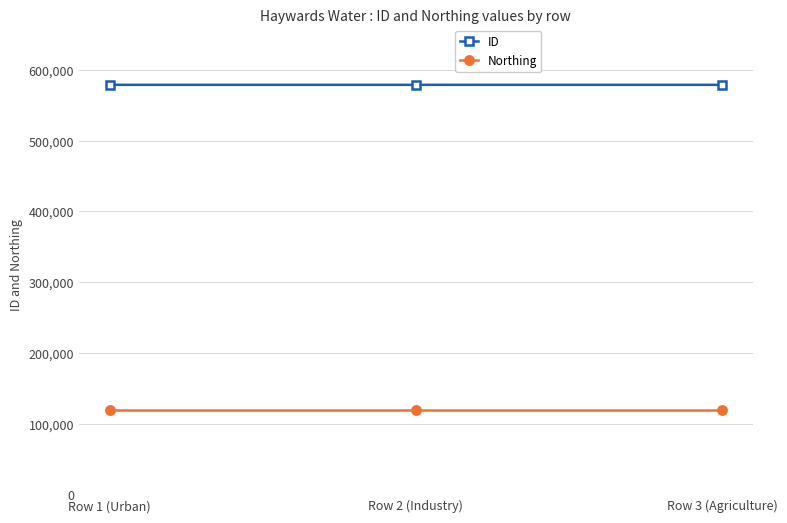

How many ID values are between 578799 and 578803?

3